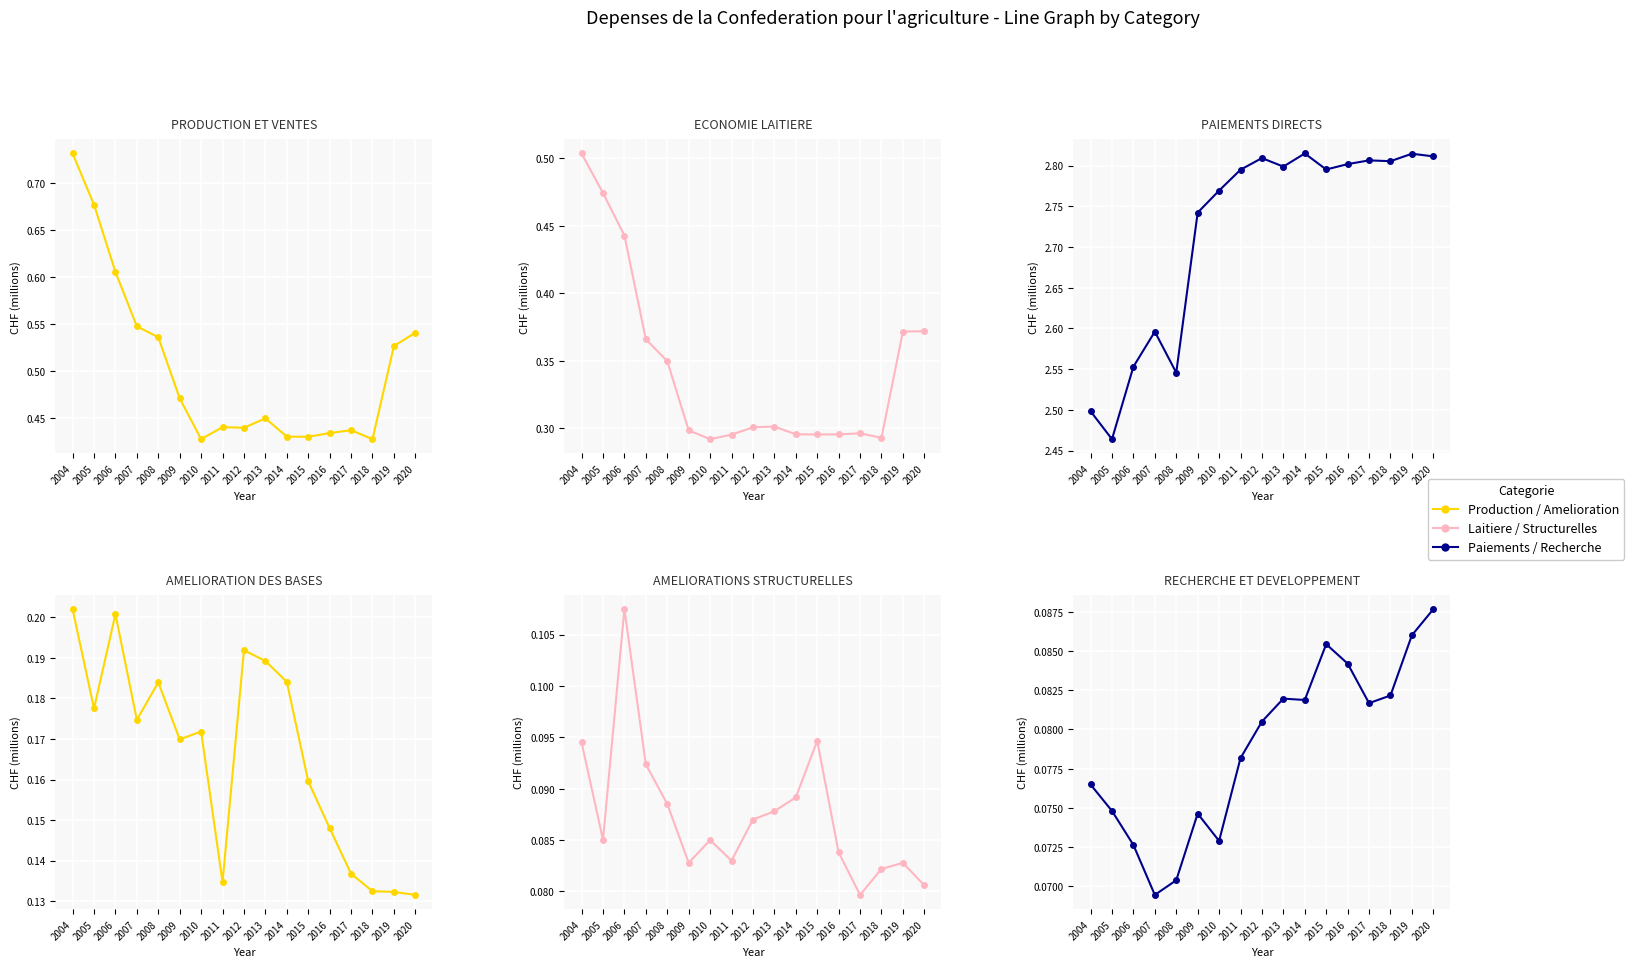

What is the difference between the maximum and minimum values in the Amelioration des bases series?

0.1